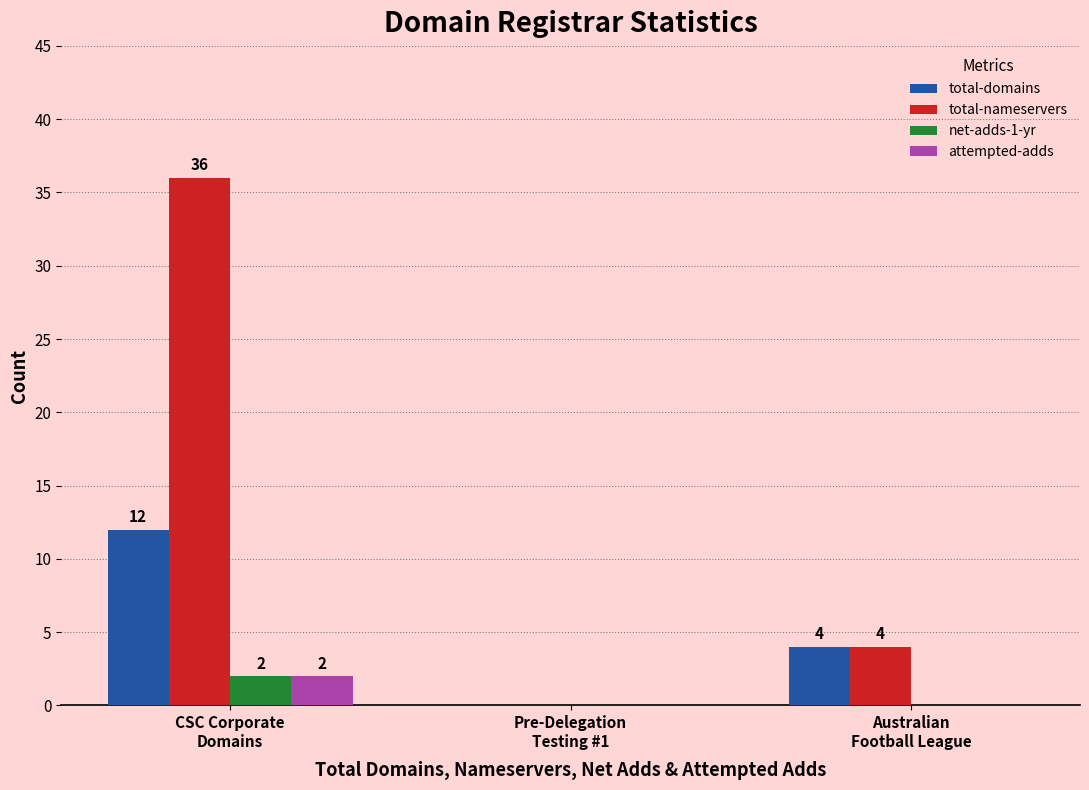

Which series has the largest total across all categories?

total-nameservers